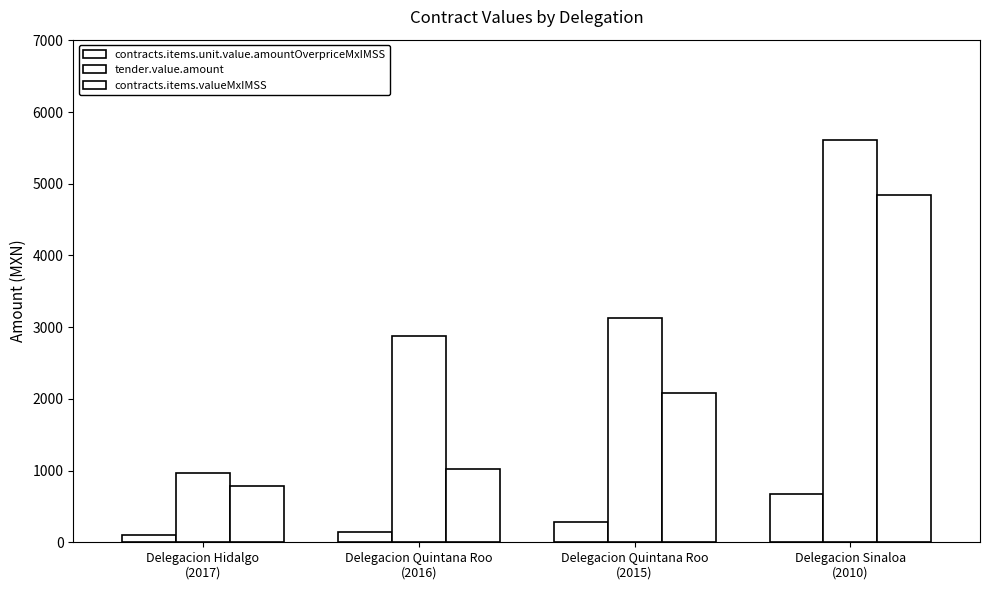

What is the label of the 3rd bar from the left?

Delegacion Quintana Roo
(2015)